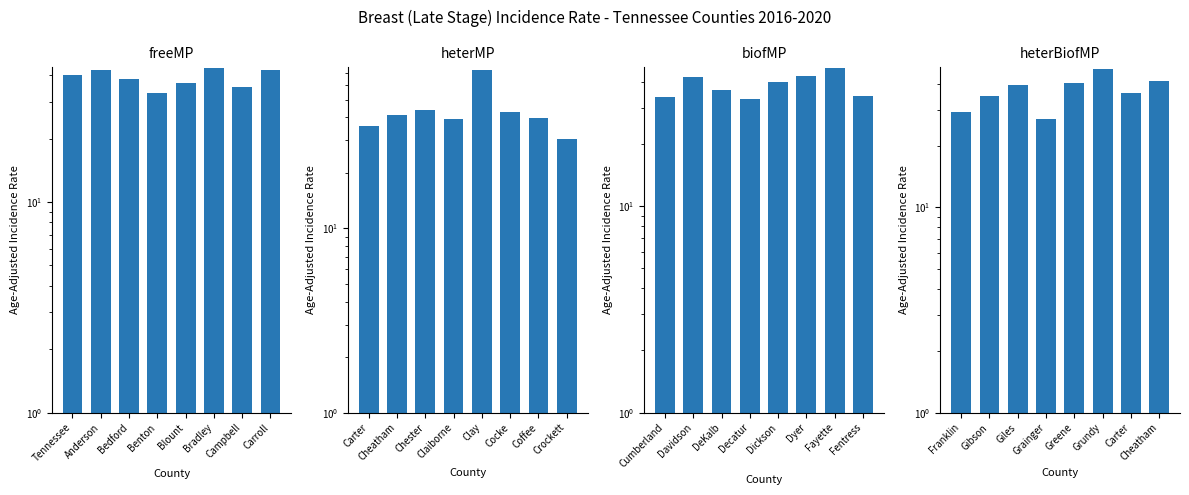

What is the difference between the maximum and minimum values in the freeMP series?

10.4